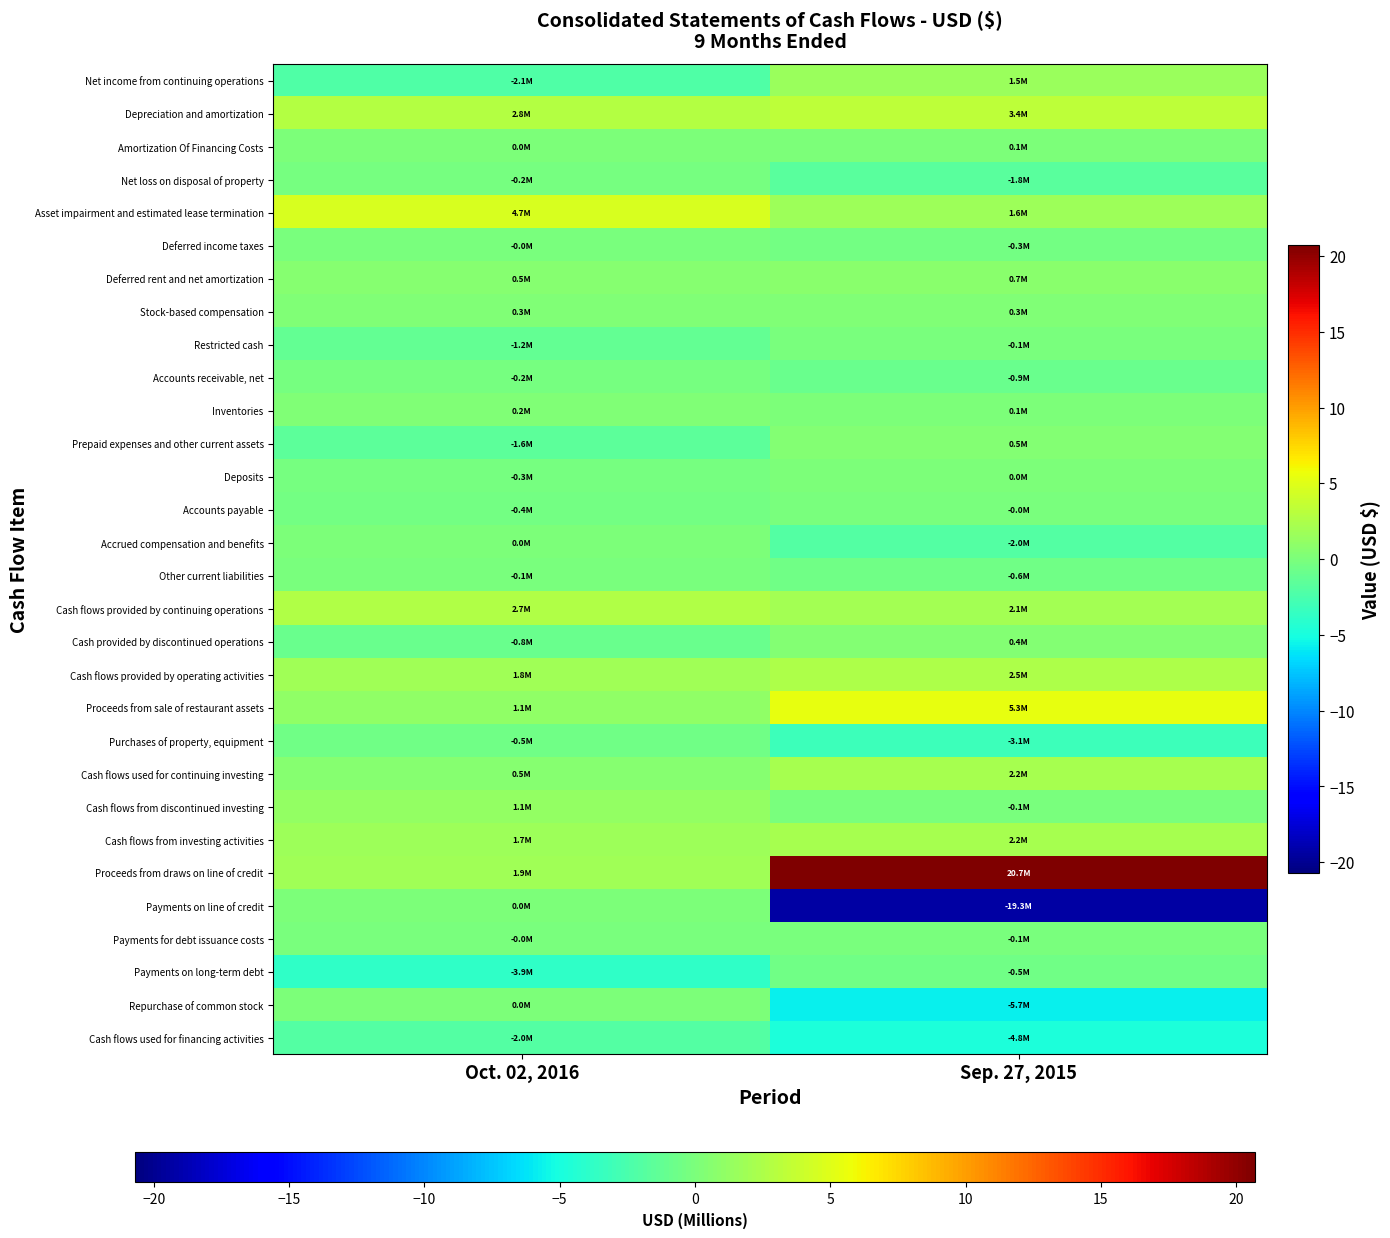

Reading right to left, list all the values displayed in this chart.

Net income from continuing operations: Sep. 27, 2015=1.5	Oct. 02, 2016=-2.1
Depreciation and amortization: Sep. 27, 2015=3.4	Oct. 02, 2016=2.8
Amortization Of Financing Costs: Sep. 27, 2015=0.1	Oct. 02, 2016=0.0
Net loss on disposal of property: Sep. 27, 2015=-1.8	Oct. 02, 2016=-0.2
Asset impairment and estimated lease termination: Sep. 27, 2015=1.6	Oct. 02, 2016=4.7
Deferred income taxes: Sep. 27, 2015=-0.3	Oct. 02, 2016=-0.0
Deferred rent and net amortization: Sep. 27, 2015=0.7	Oct. 02, 2016=0.5
Stock-based compensation: Sep. 27, 2015=0.3	Oct. 02, 2016=0.3
Restricted cash: Sep. 27, 2015=-0.1	Oct. 02, 2016=-1.2
Accounts receivable, net: Sep. 27, 2015=-0.9	Oct. 02, 2016=-0.2
Inventories: Sep. 27, 2015=0.1	Oct. 02, 2016=0.2
Prepaid expenses and other current assets: Sep. 27, 2015=0.5	Oct. 02, 2016=-1.6
Deposits: Sep. 27, 2015=0.0	Oct. 02, 2016=-0.3
Accounts payable: Sep. 27, 2015=-0.0	Oct. 02, 2016=-0.4
Accrued compensation and benefits: Sep. 27, 2015=-2.0	Oct. 02, 2016=0.0
Other current liabilities: Sep. 27, 2015=-0.6	Oct. 02, 2016=-0.1
Cash flows provided by continuing operations: Sep. 27, 2015=2.1	Oct. 02, 2016=2.7
Cash provided by discontinued operations: Sep. 27, 2015=0.4	Oct. 02, 2016=-0.8
Cash flows provided by operating activities: Sep. 27, 2015=2.5	Oct. 02, 2016=1.8
Proceeds from sale of restaurant assets: Sep. 27, 2015=5.3	Oct. 02, 2016=1.1
Purchases of property, equipment: Sep. 27, 2015=-3.1	Oct. 02, 2016=-0.5
Cash flows used for continuing investing: Sep. 27, 2015=2.2	Oct. 02, 2016=0.5
Cash flows from discontinued investing: Sep. 27, 2015=-0.1	Oct. 02, 2016=1.1
Cash flows from investing activities: Sep. 27, 2015=2.2	Oct. 02, 2016=1.7
Proceeds from draws on line of credit: Sep. 27, 2015=20.7	Oct. 02, 2016=1.9
Payments on line of credit: Sep. 27, 2015=-19.3	Oct. 02, 2016=0.0
Payments for debt issuance costs: Sep. 27, 2015=-0.1	Oct. 02, 2016=-0.0
Payments on long-term debt: Sep. 27, 2015=-0.5	Oct. 02, 2016=-3.9
Repurchase of common stock: Sep. 27, 2015=-5.7	Oct. 02, 2016=0.0
Cash flows used for financing activities: Sep. 27, 2015=-4.8	Oct. 02, 2016=-2.0